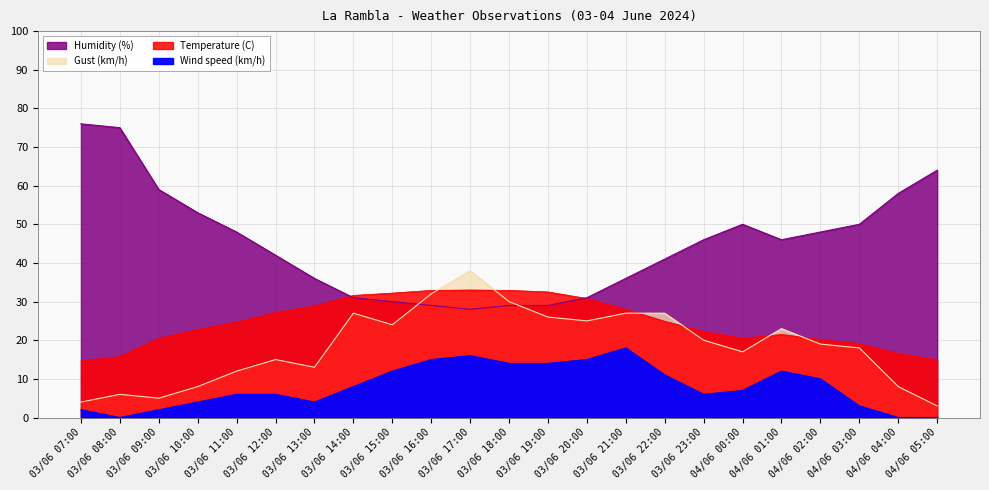

At which label does Gust (km/h) reach its minimum?

04/06 05:00